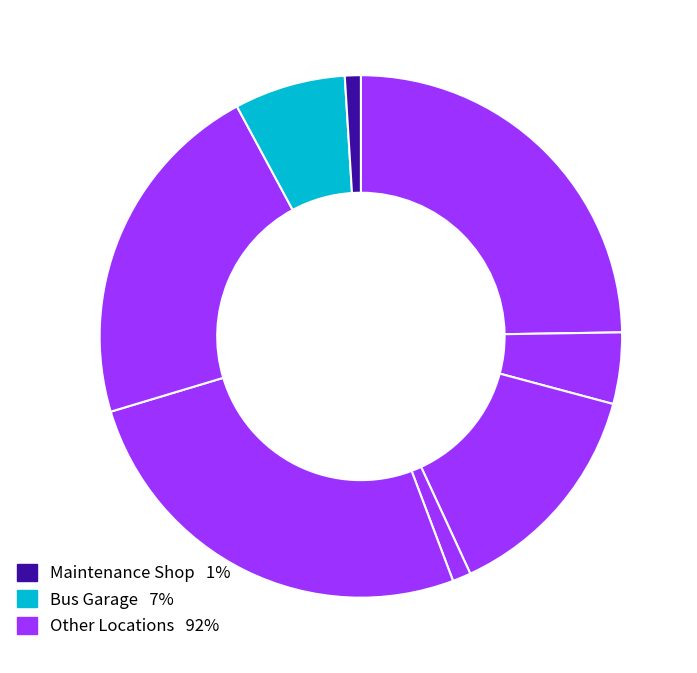

Which category has the smallest portion of the pie?

Maintenance Shop